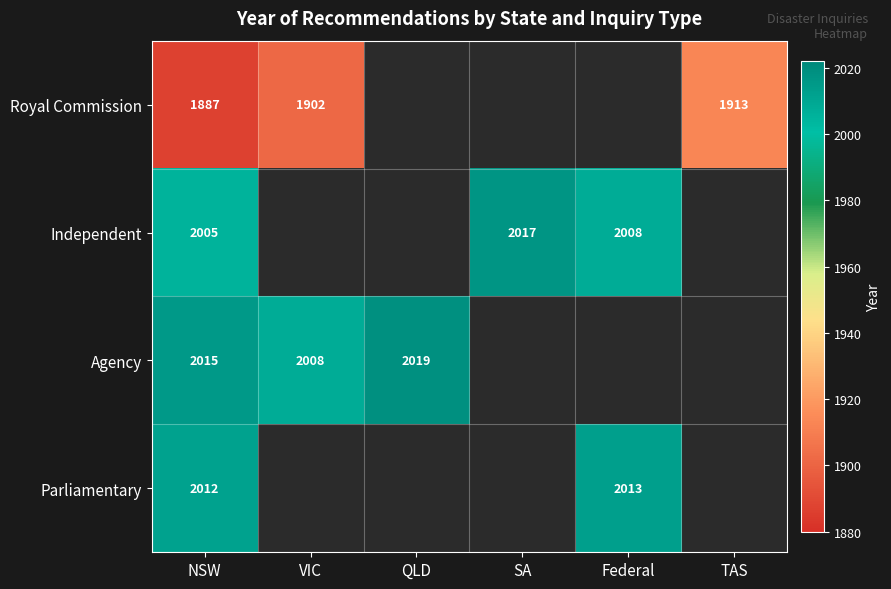

What is the total value across all series at NSW?

7919